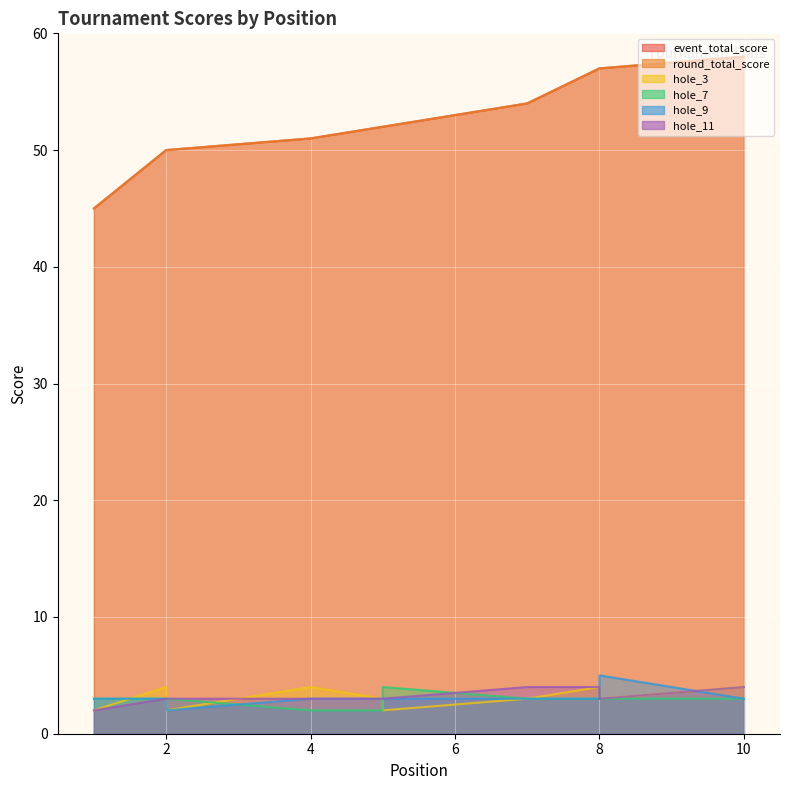

True or false: event_total_score and hole_3 cross at least once.

False